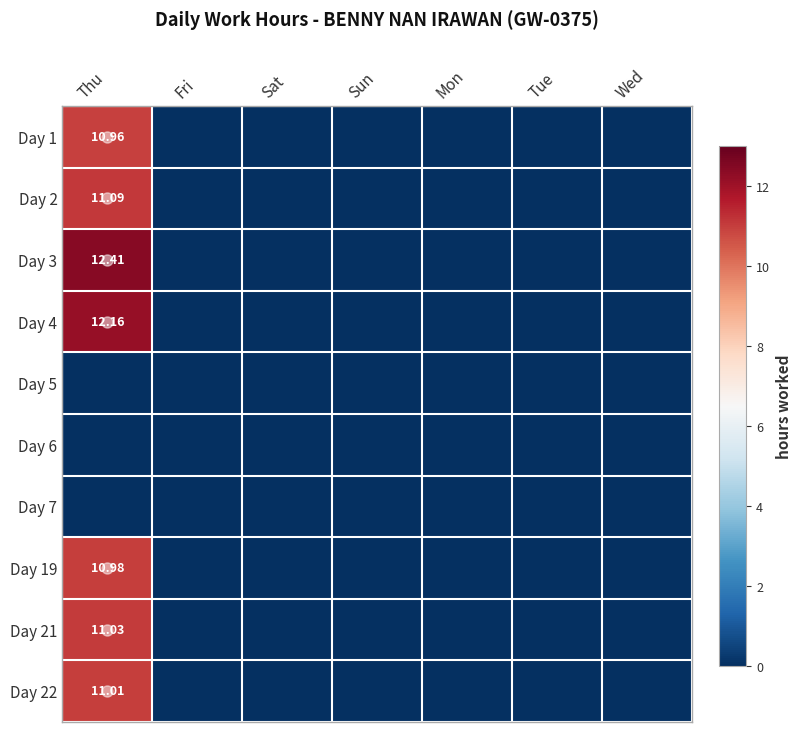

List the series in order of their peak value, highest first.

Day 3, Day 4, Day 2, Day 21, Day 22, Day 19, Day 1, Day 5, Day 6, Day 7